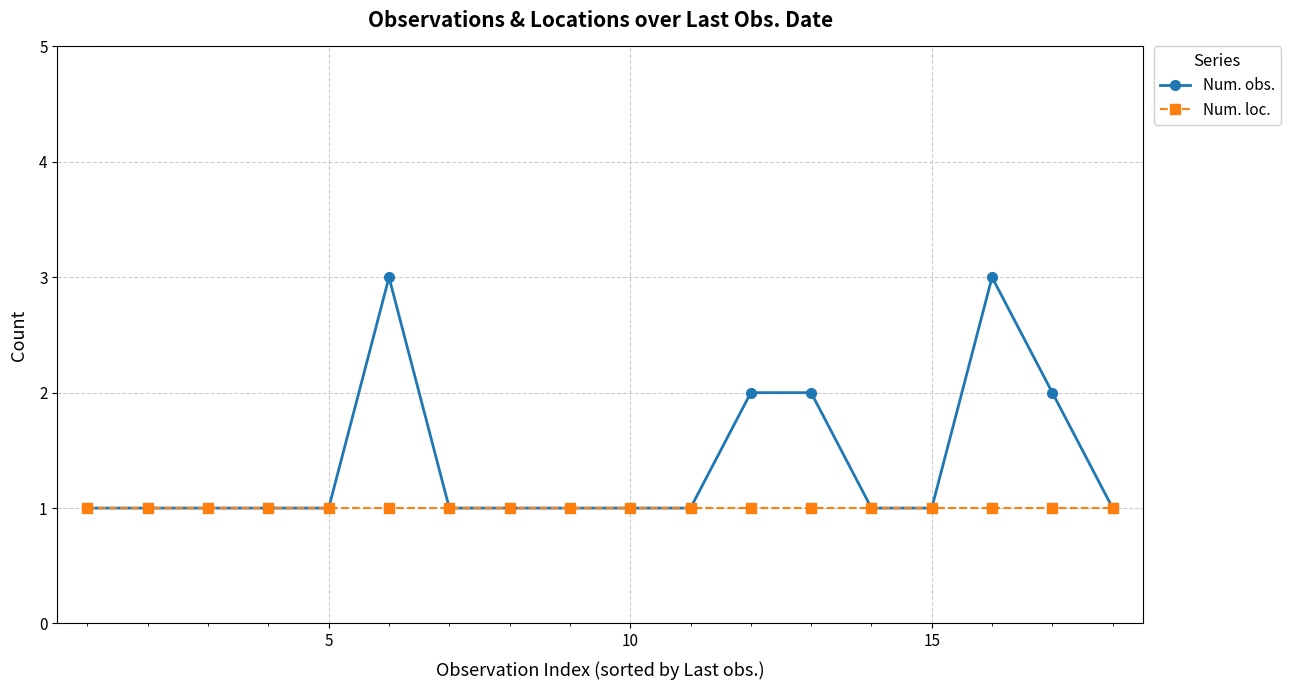

What is the greatest value displayed?

3